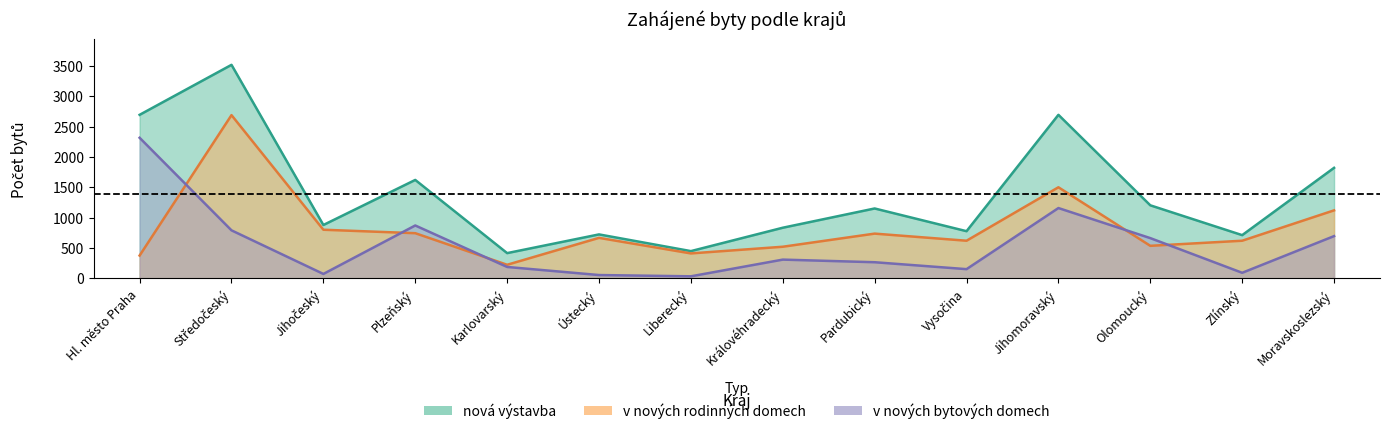

Between Moravskoslezský and Liberecký, which is larger?

Moravskoslezský